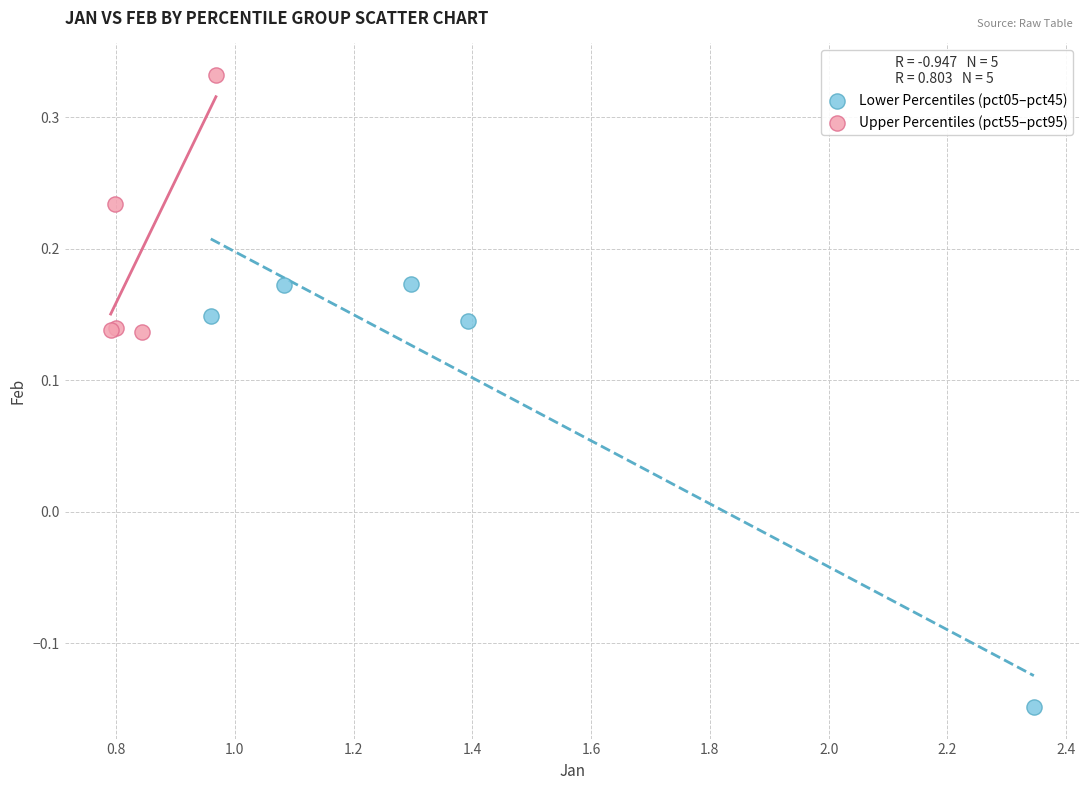

Which series contains the lowest Y value?

Lower Percentiles (pct05–pct45)